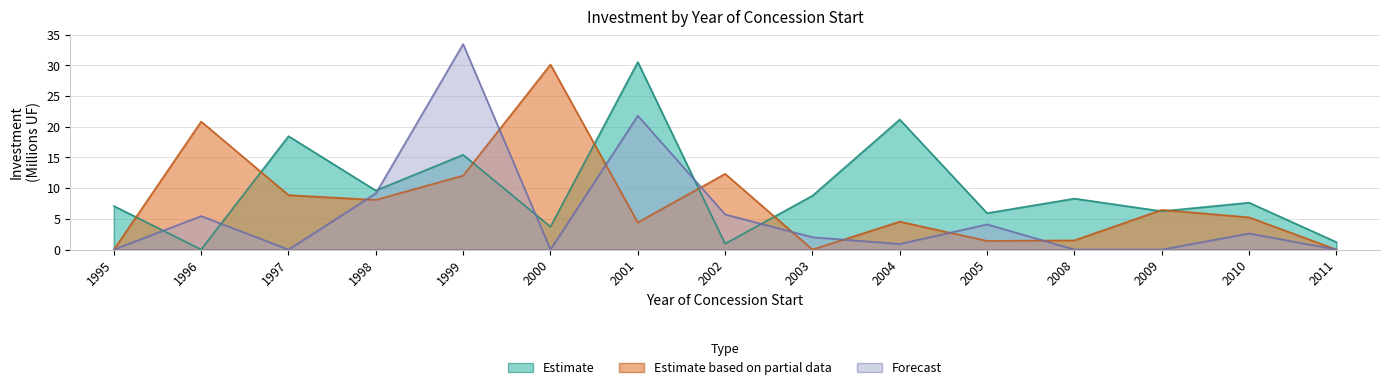

At which label does Forecast first exceed 2?

1996